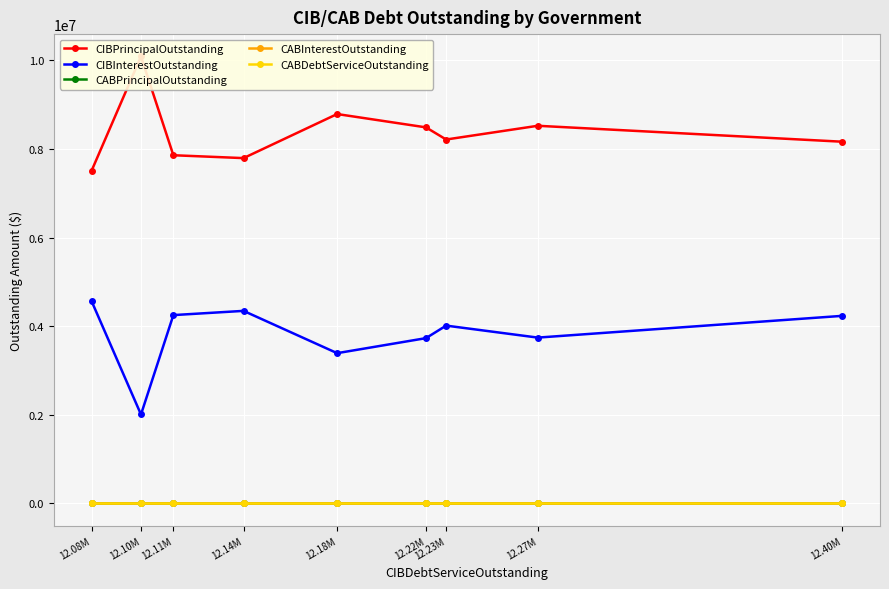

At which label does CABInterestOutstanding reach its peak?

12.40M